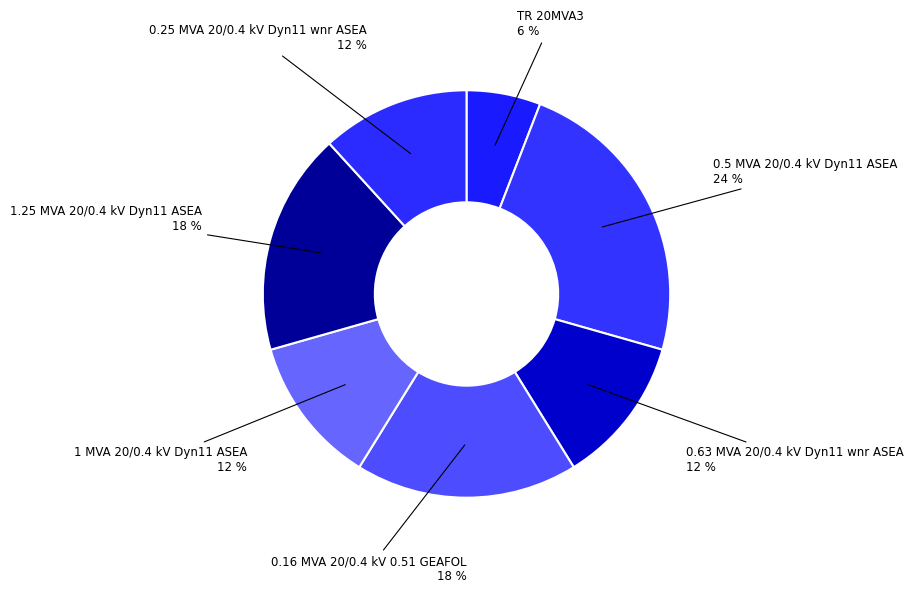

True or false: 0.5 MVA 20/0.4 kV Dyn11 ASEA accounts for 15% of the total.

False